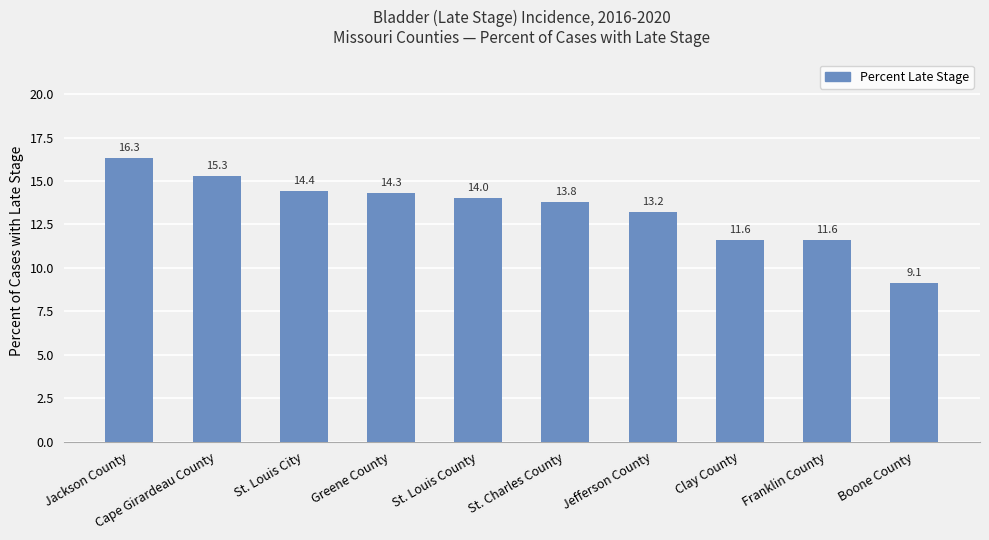

True or false: the data shows 7.9 at Jackson County.

False